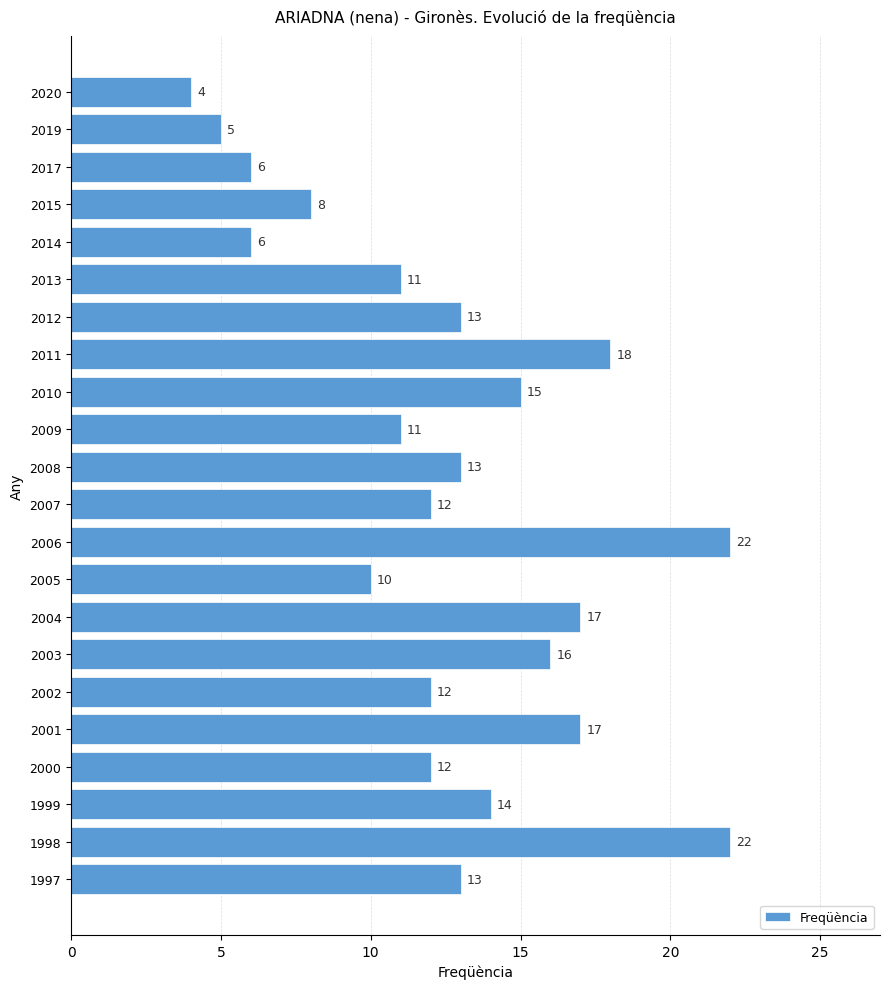

What is the minimum value shown in the chart?

4